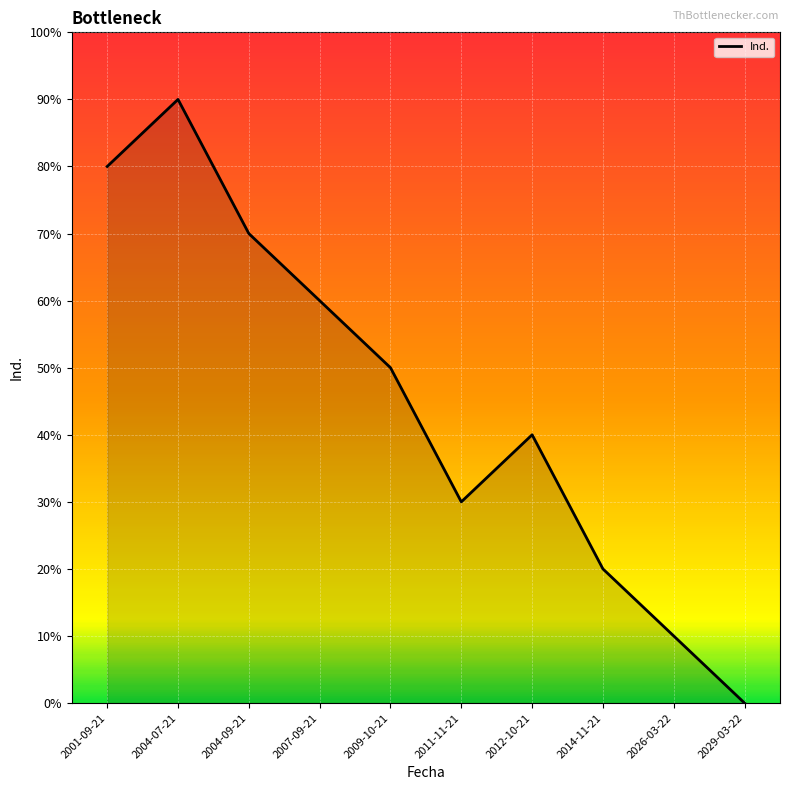

Does the chart display data point markers on the line(s)?

No